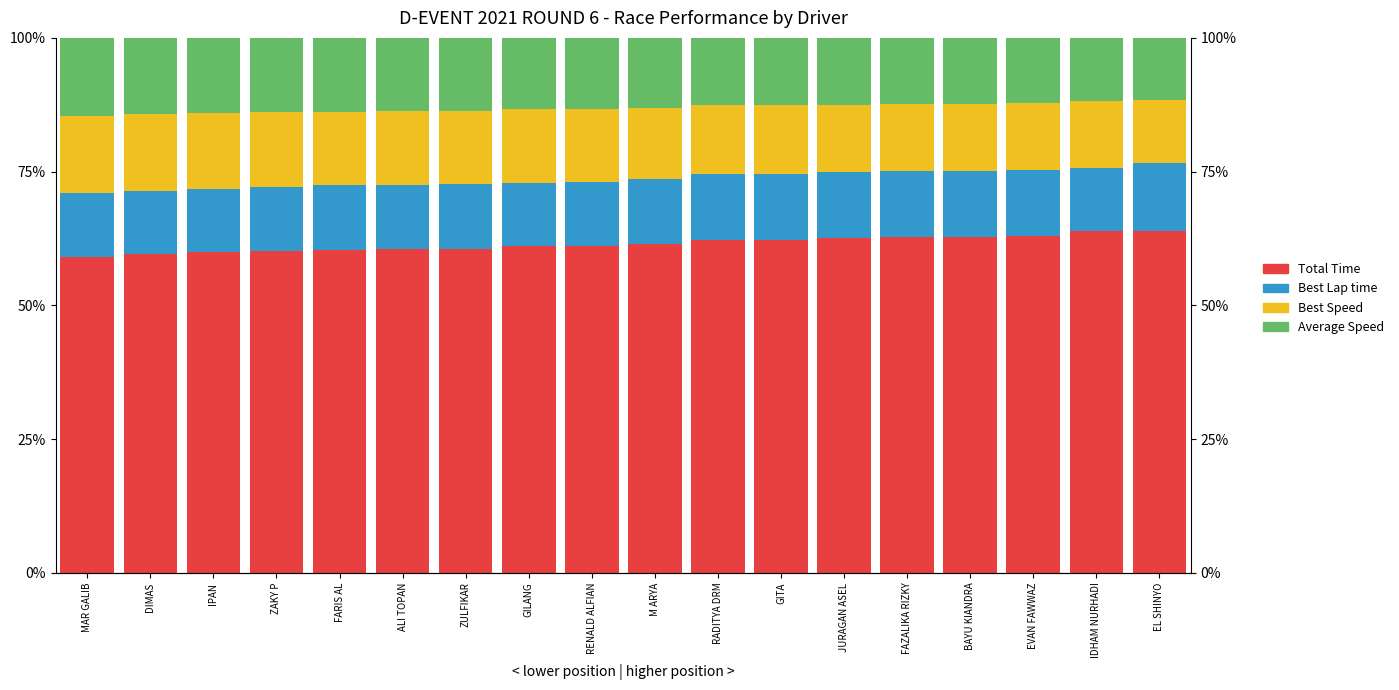

Rank the series at IPAN from lowest to highest value.

Best Lap time, Average Speed, Best Speed, Total Time